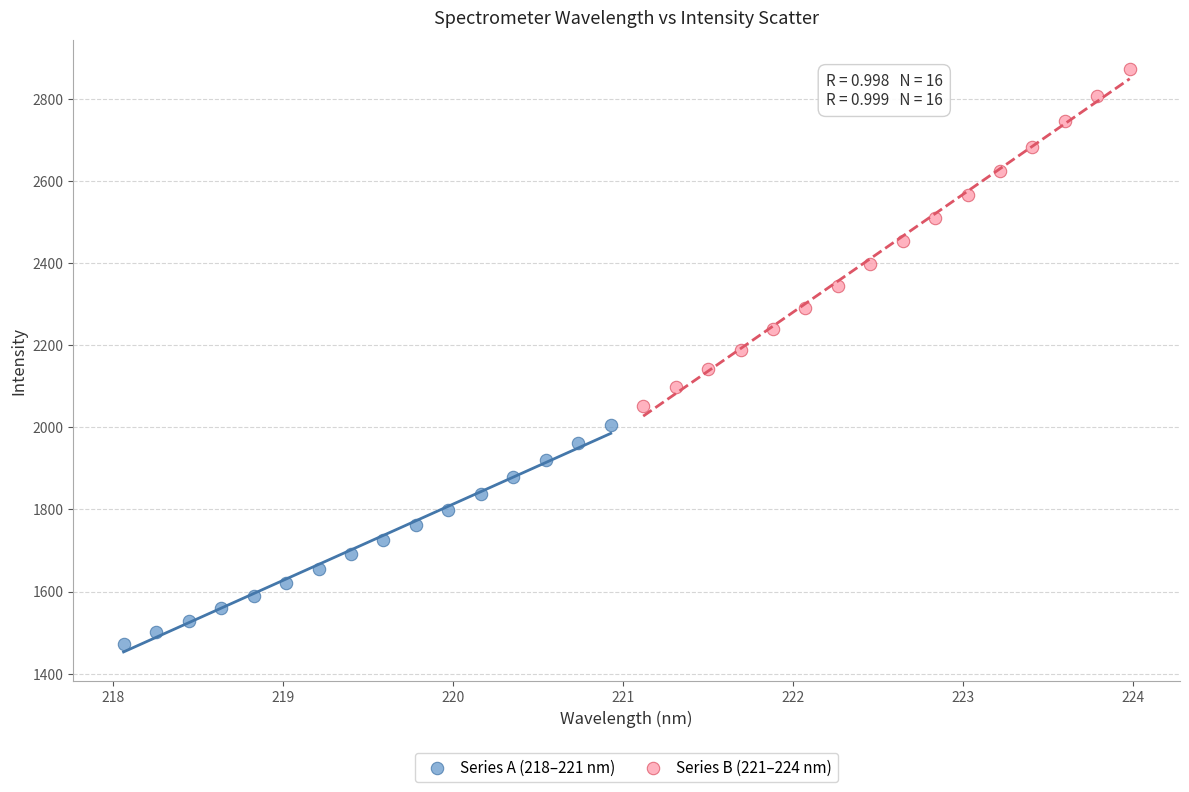

What are all the series names shown in the legend?

Series A (218–221 nm), Series B (221–224 nm)